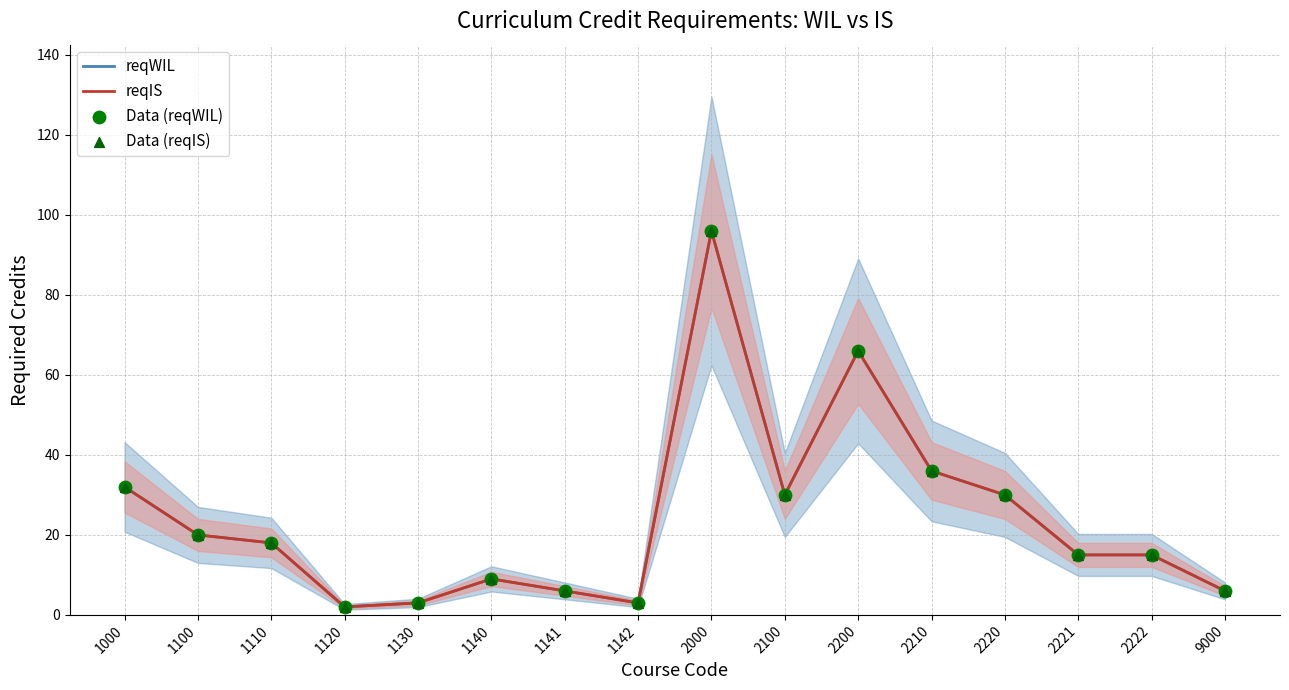

Which series has the largest total across all categories?

reqWIL